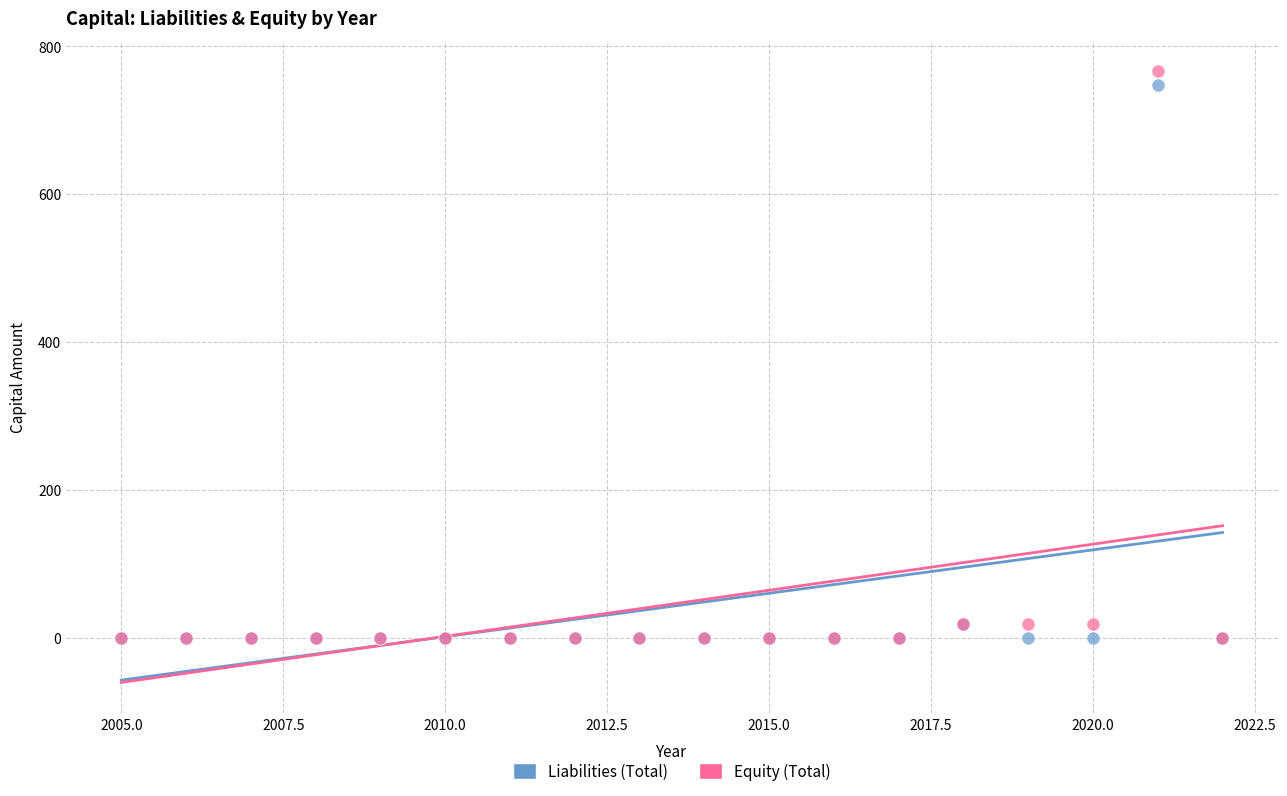

What are all the series names shown in the legend?

Liabilities (Total), Equity (Total)